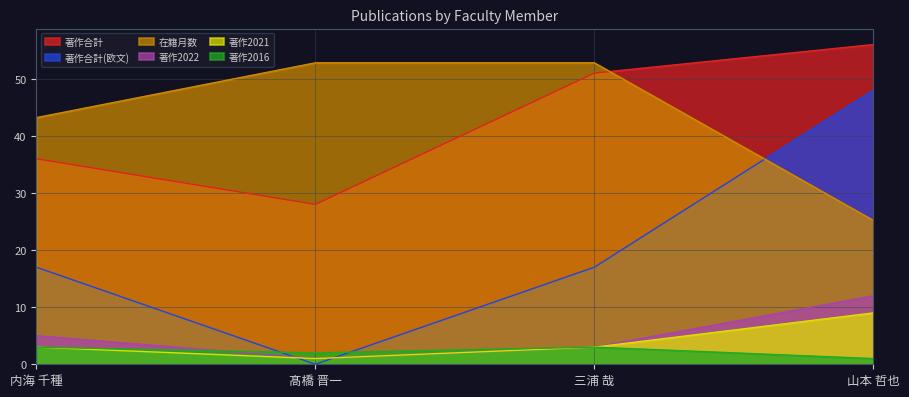

What is the value of the 著作2022 point at the 3rd from the left?

3.0